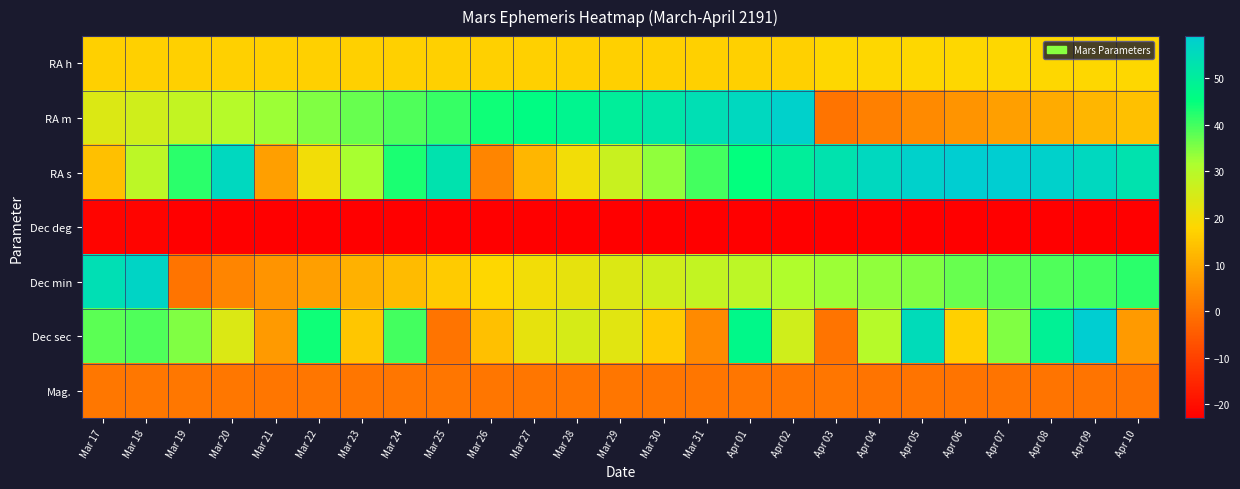

At Mar 24, list the series in order from largest to smallest.

RA s, Dec sec, RA m, RA h, Dec min, Mag., Dec deg